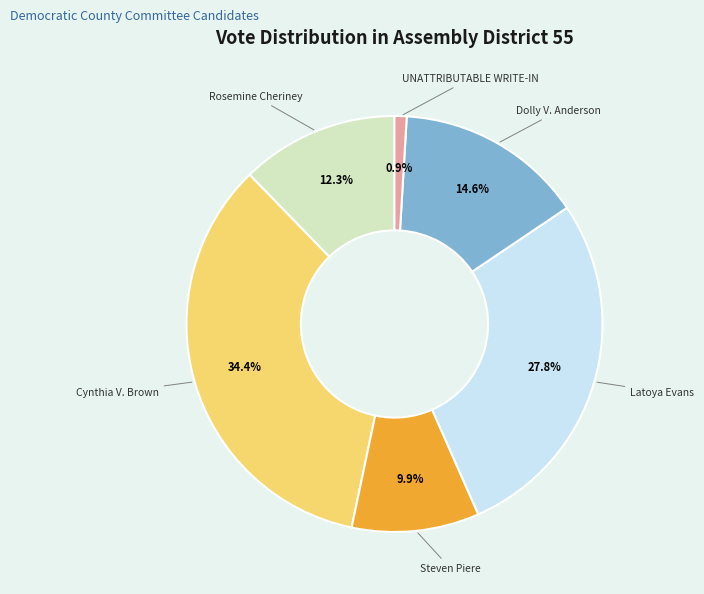

Rank the categories by value from lowest to highest.

UNATTRIBUTABLE WRITE-IN, Steven Piere, Rosemine Cheriney, Dolly V. Anderson, Latoya Evans, Cynthia V. Brown